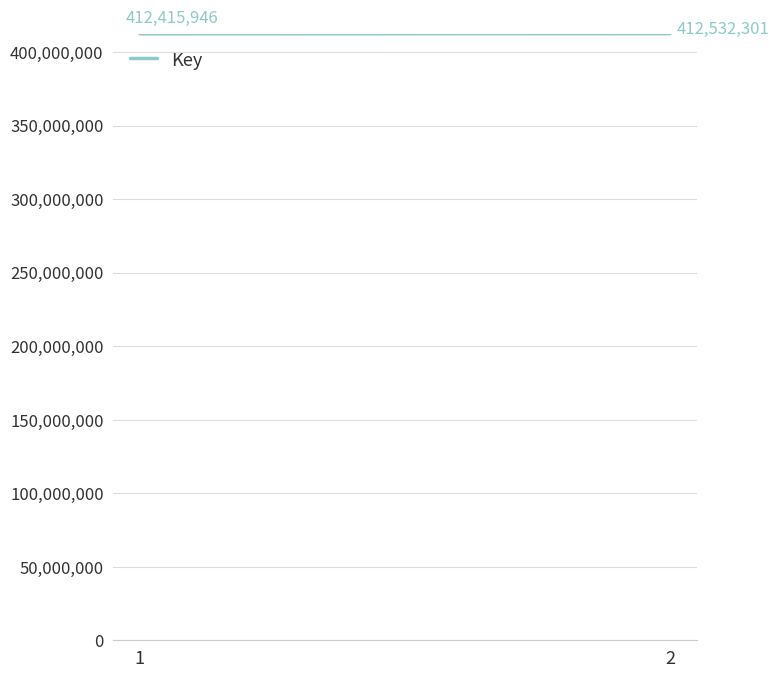

What is the sum of the values at 2 and 1?

824948247